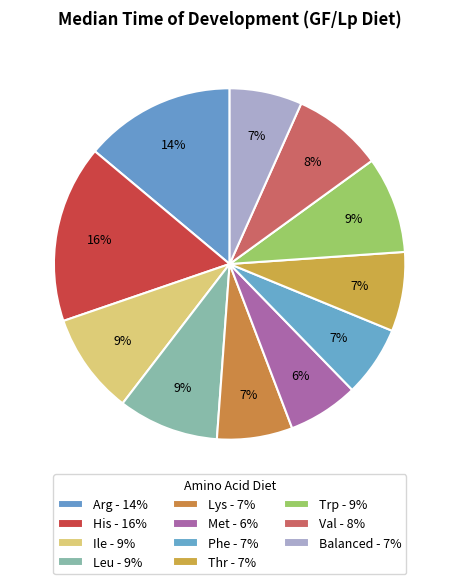

True or false: Phe accounts for 7% of the total.

True